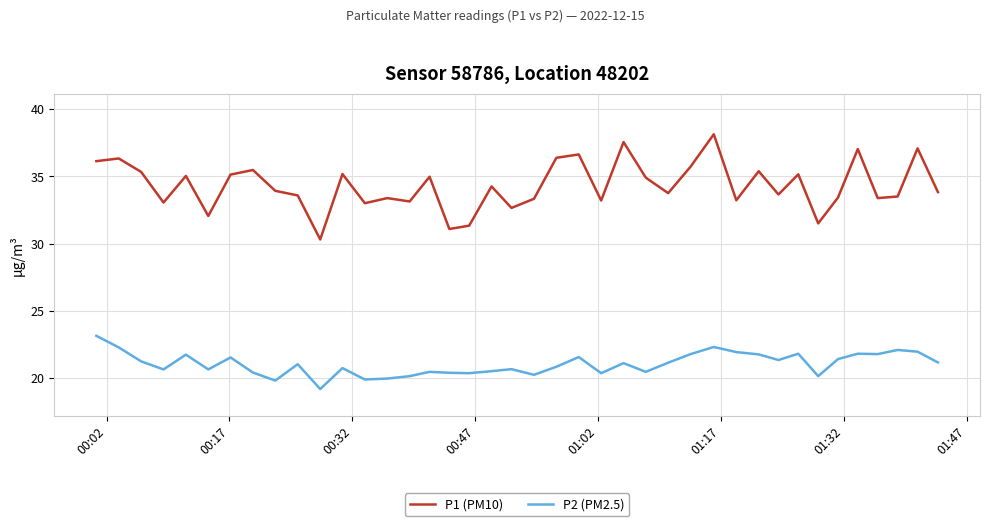

Which series has the largest total across all categories?

P1 (PM10)